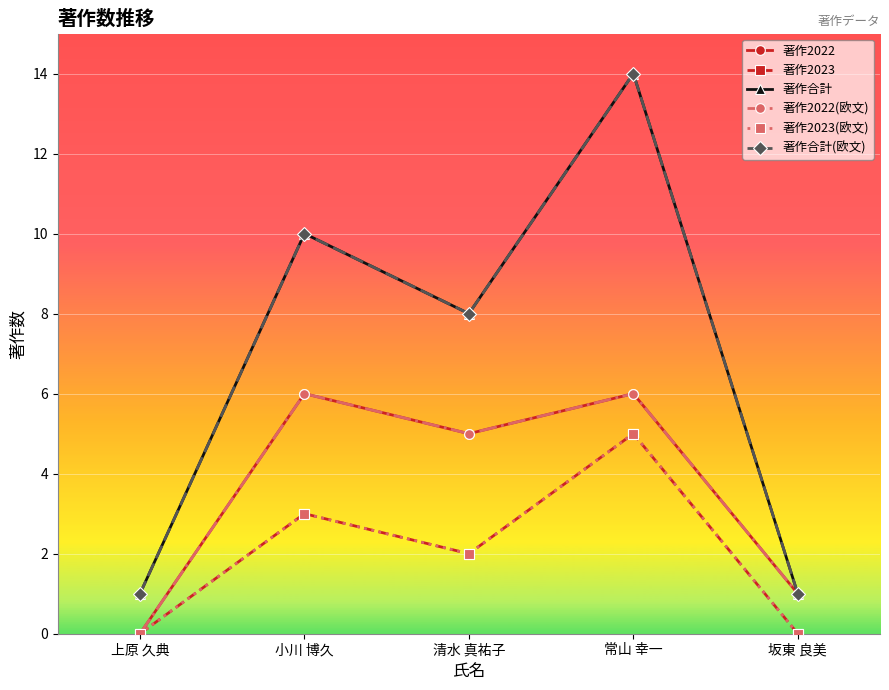

Reading left to right, transcribe all the data shown in this chart.

著作2022: 0	6	5	6	1
著作2023: 0	3	2	5	0
著作合計: 1	10	8	14	1
著作2022(欧文): 0	6	5	6	1
著作2023(欧文): 0	3	2	5	0
著作合計(欧文): 1	10	8	14	1